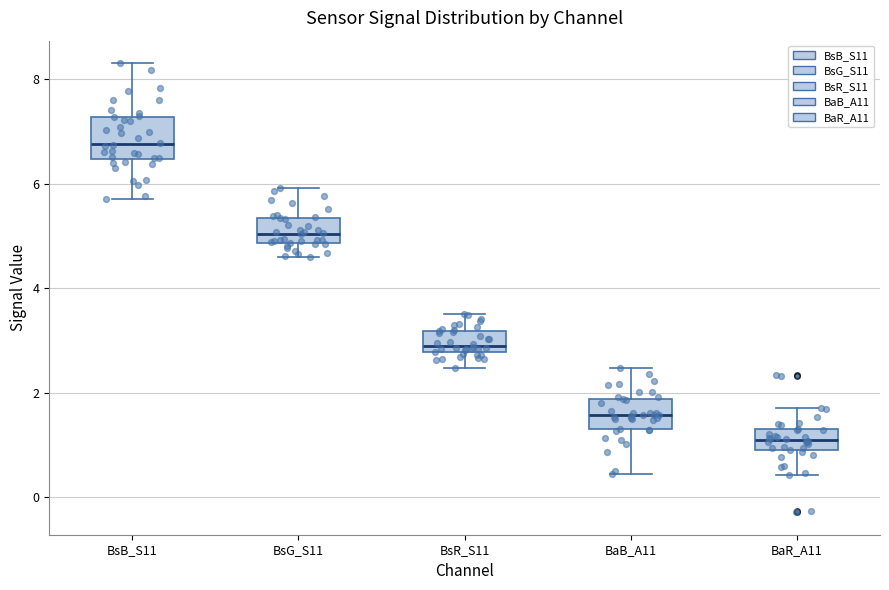

Where does the upper whisker of the box for BsB_S11 end on the y-axis? The values are not printed on the chart, so give them approximately, as read against the axis.

8.4